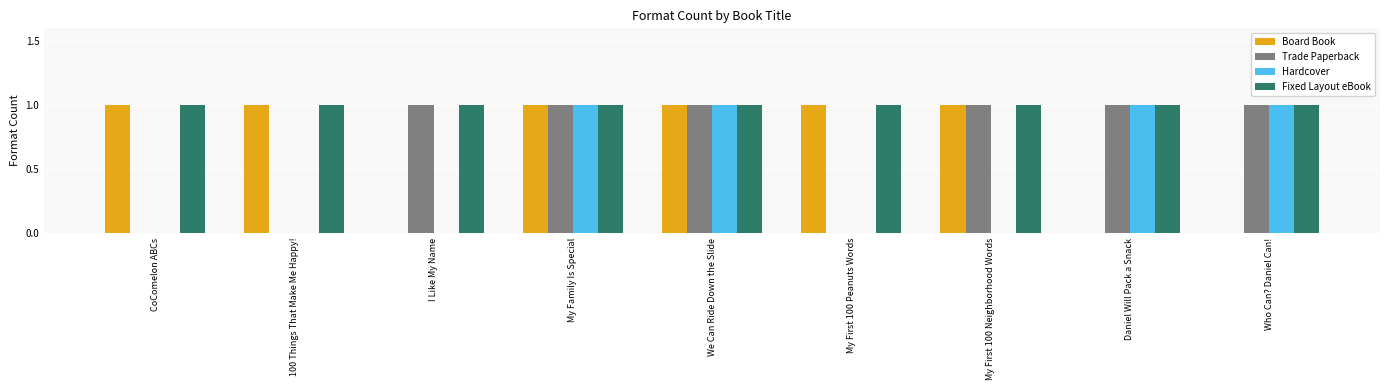

Count the Trade Paperback values in the range 0 to 1.

9